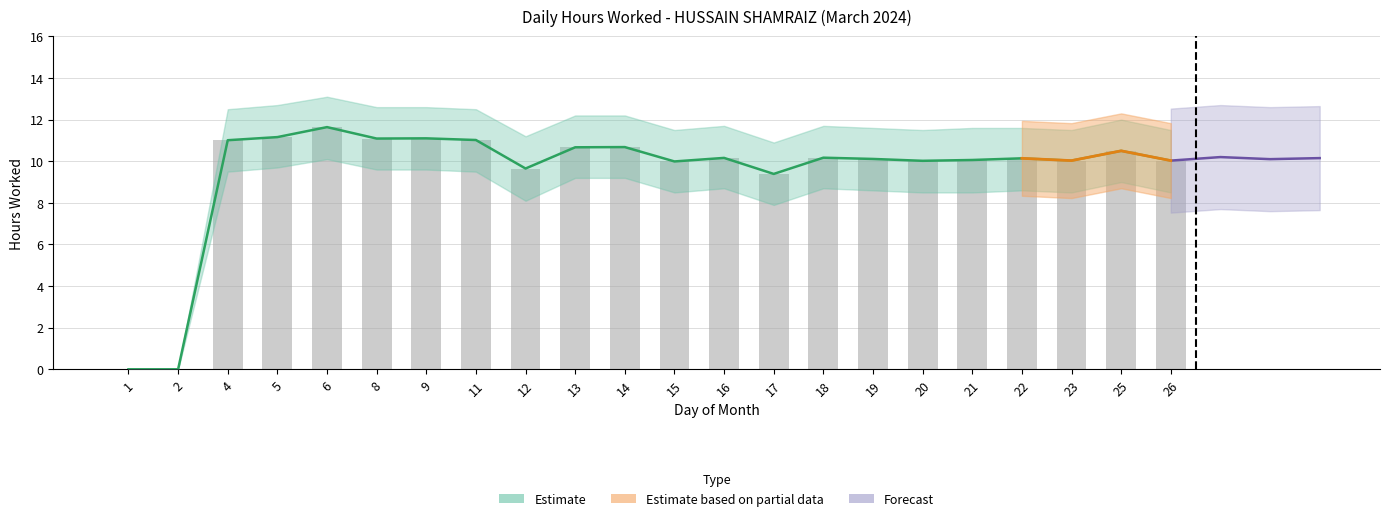

What is the difference between the maximum and minimum values in the Hours Worked series?

11.6